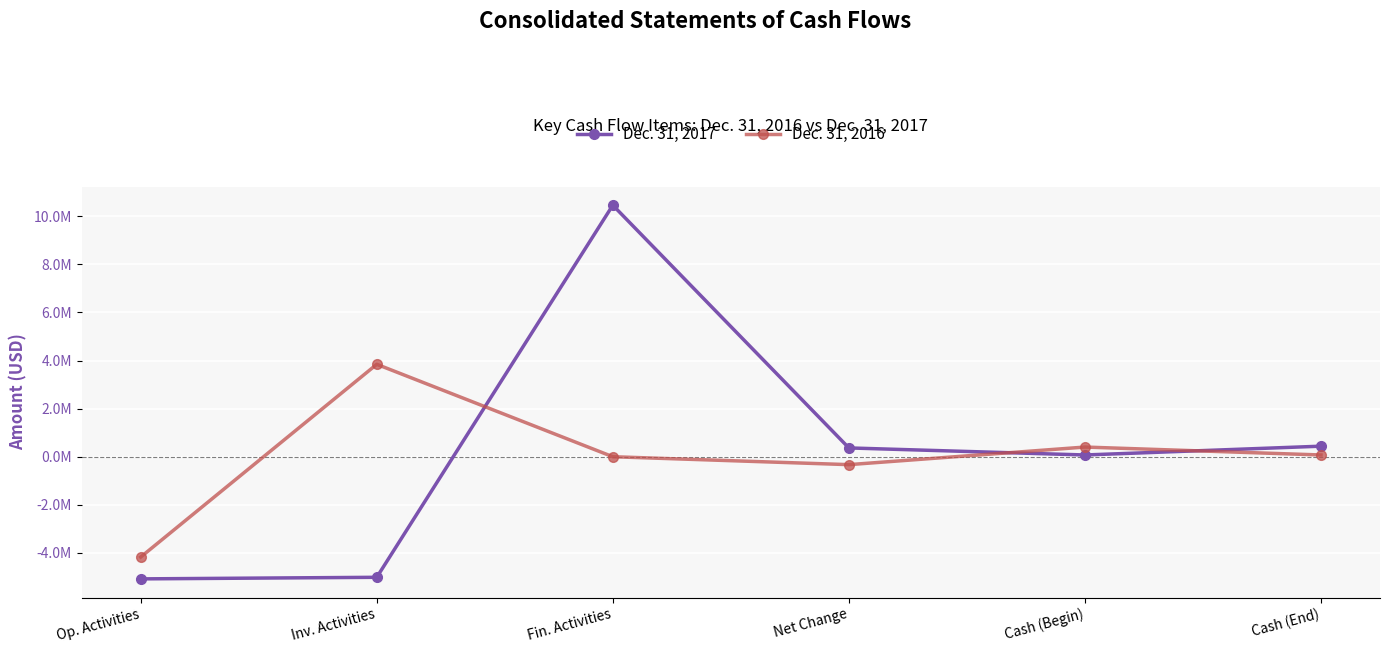

At which label is Dec. 31, 2016 closest to -164679?

Fin. Activities